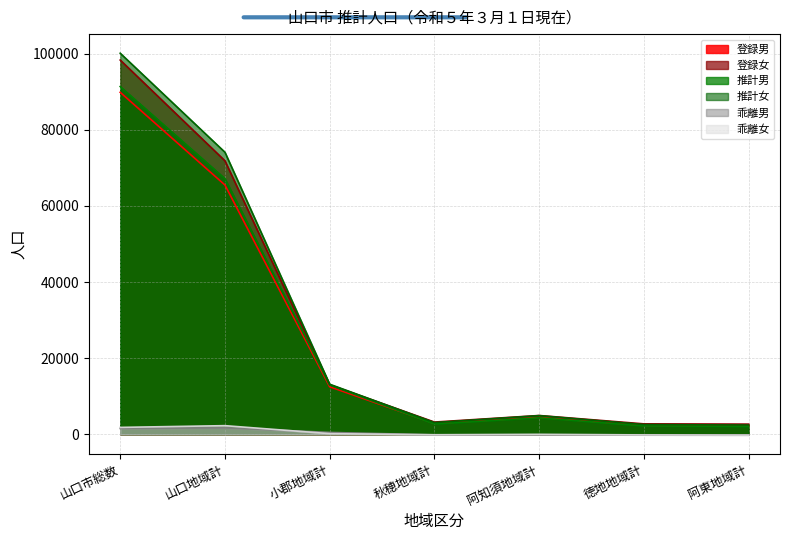

What is the maximum value for 乖離男?

1673